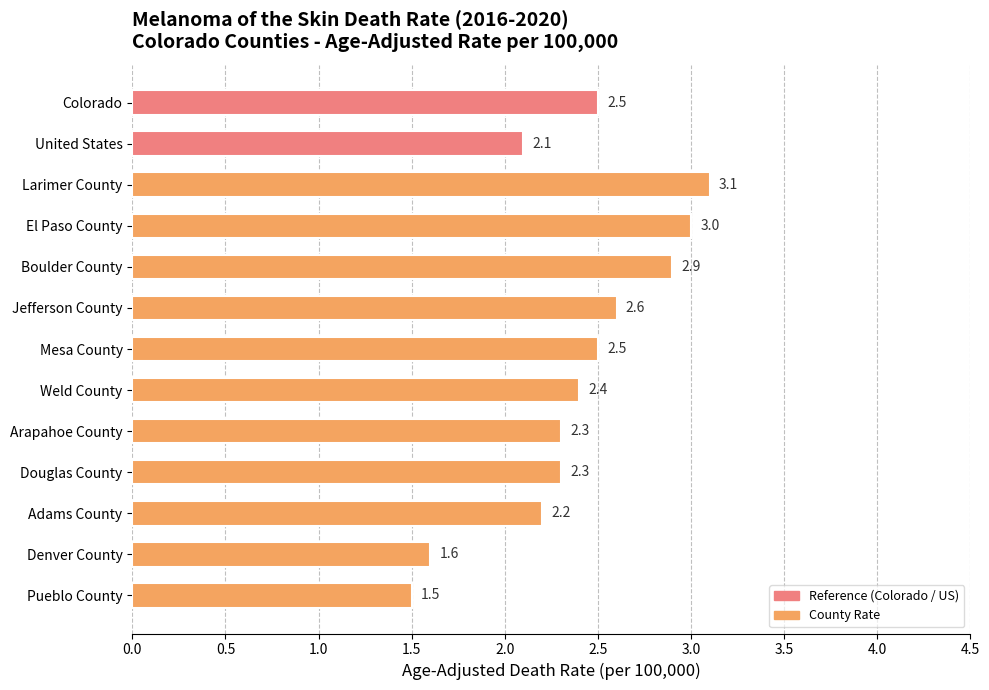

Which category has the highest value across all series?

Larimer County